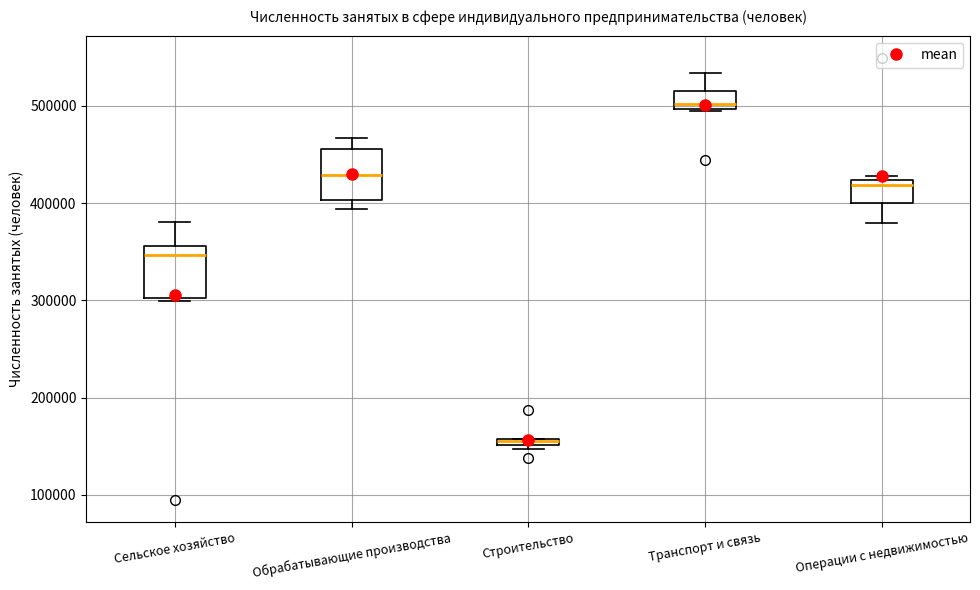

Where is the lower edge of the box for Строительство on the y-axis? The values are not printed on the chart, so give them approximately, as read against the axis.

150000